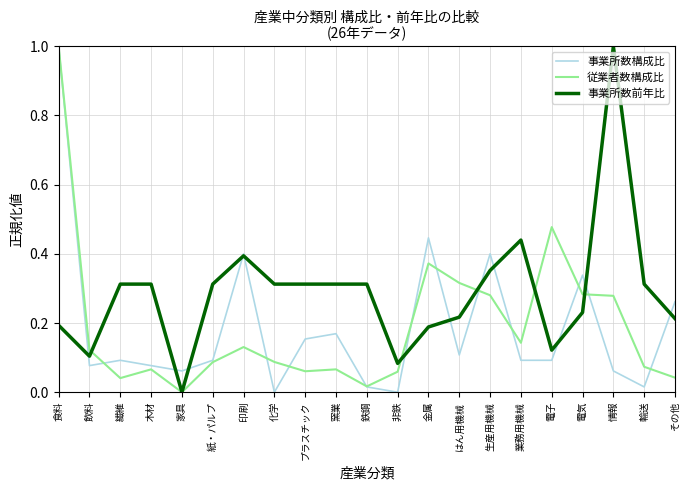

Which category has the lowest value in the 従業者数構成比 series?

家具